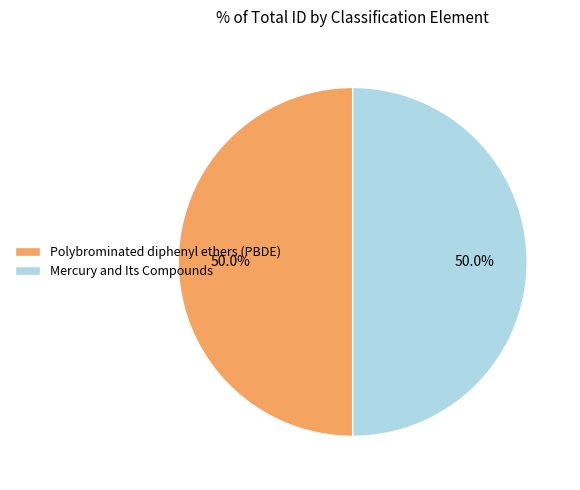

What portion of the pie excludes Mercury and Its Compounds?

50.0%